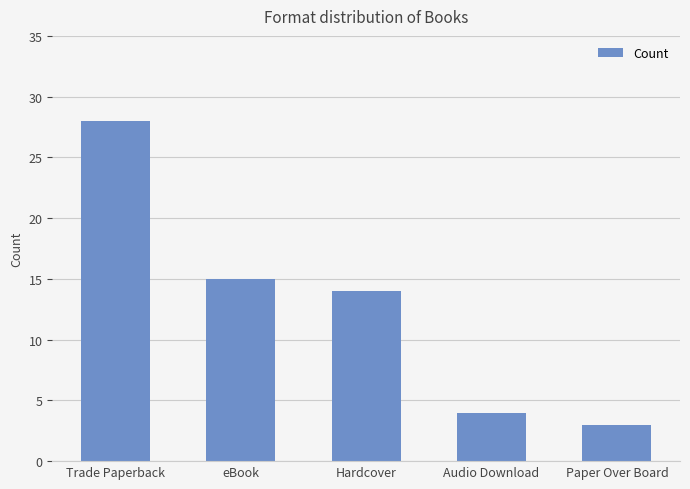

What is the label of the 4th bar from the left?

Audio Download